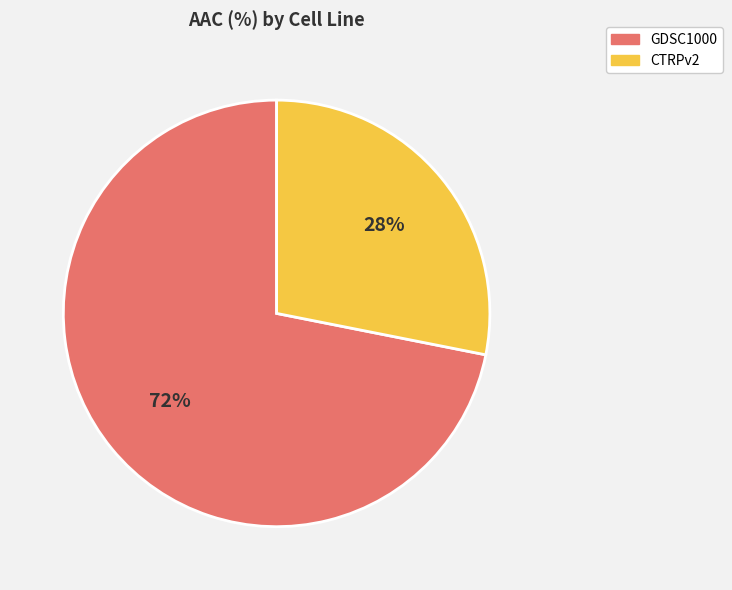

Which category has the biggest portion of the pie?

GDSC1000